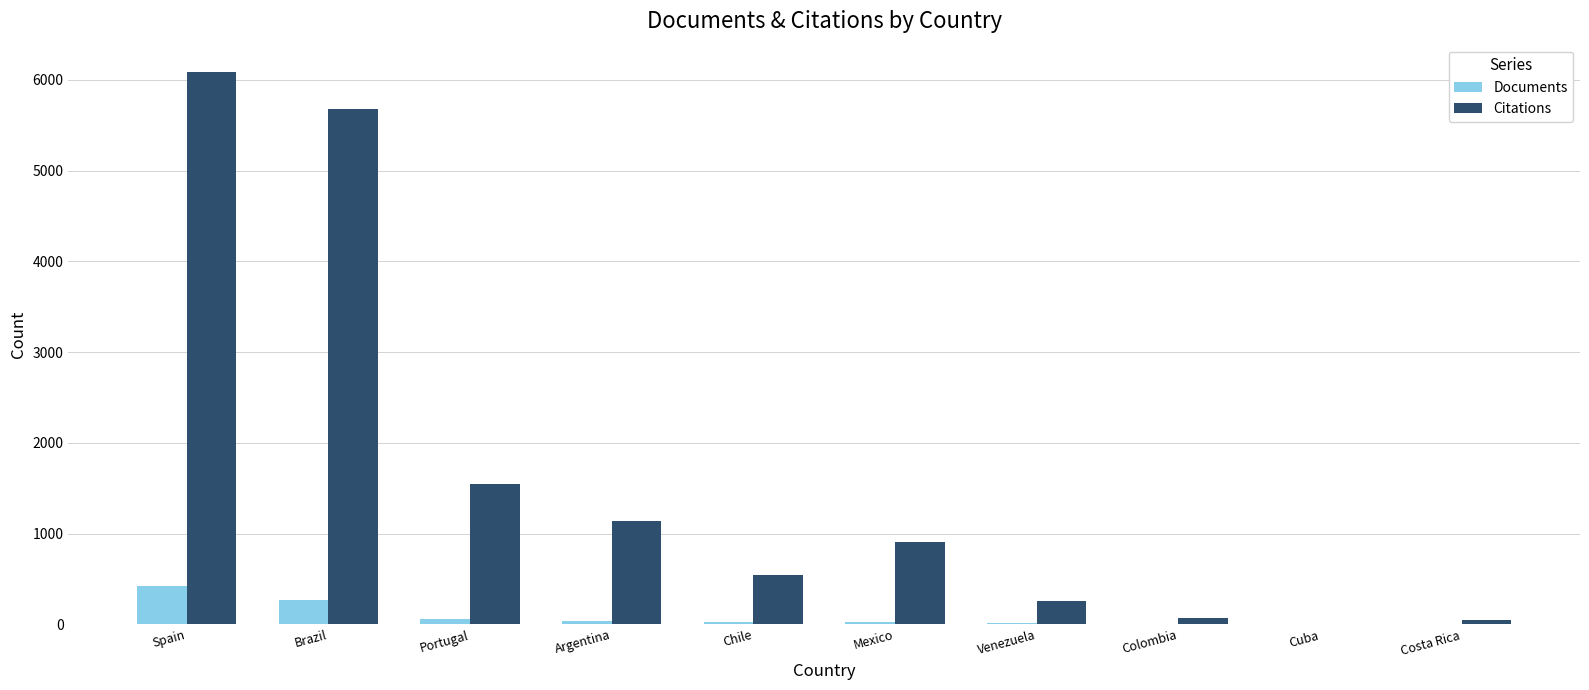

What are all the series names shown in the legend?

Documents, Citations